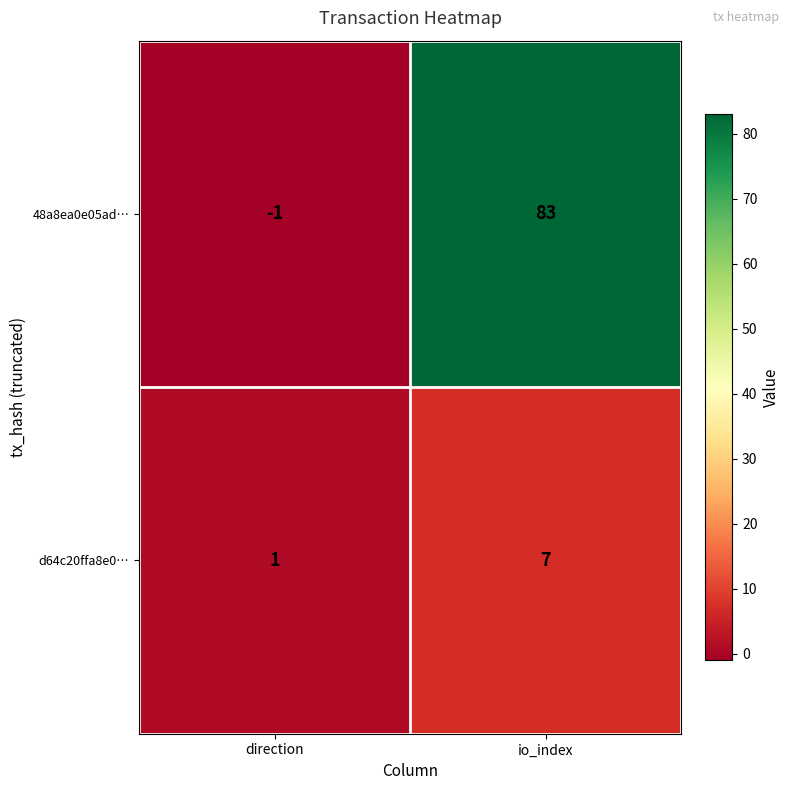

Rank the series by their maximum value, from lowest to highest.

d64c20ffa8e0…, 48a8ea0e05ad…